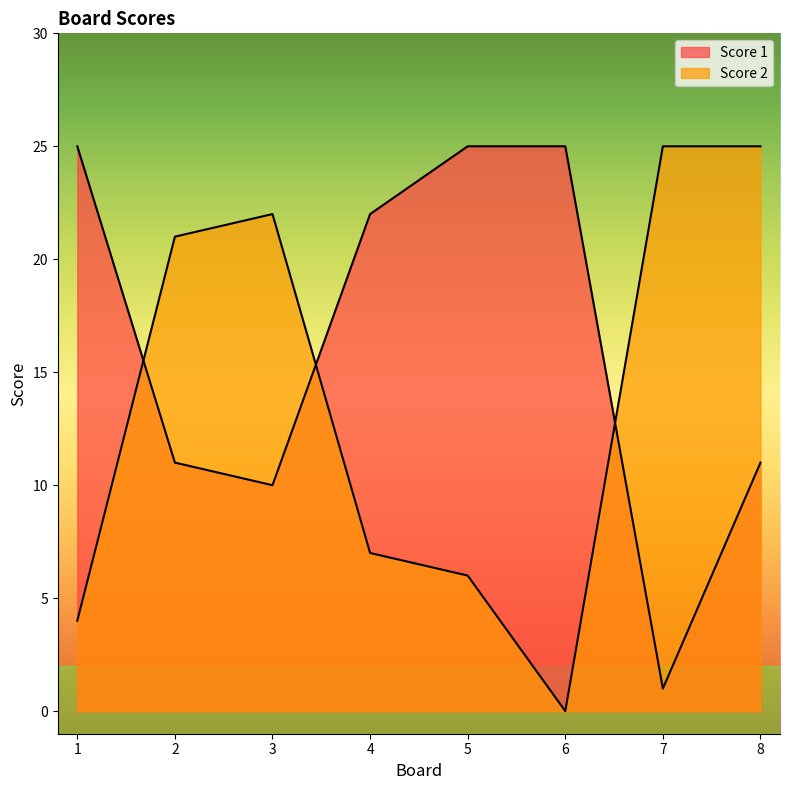

The Score 1 series shows 10 at 3. True or false?

True